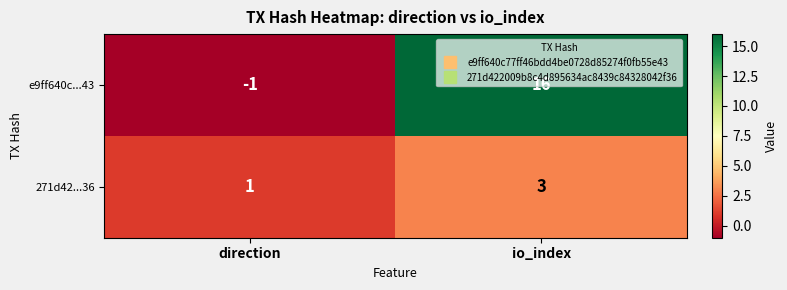

What is the average value of the e9ff640c...43 series?

8